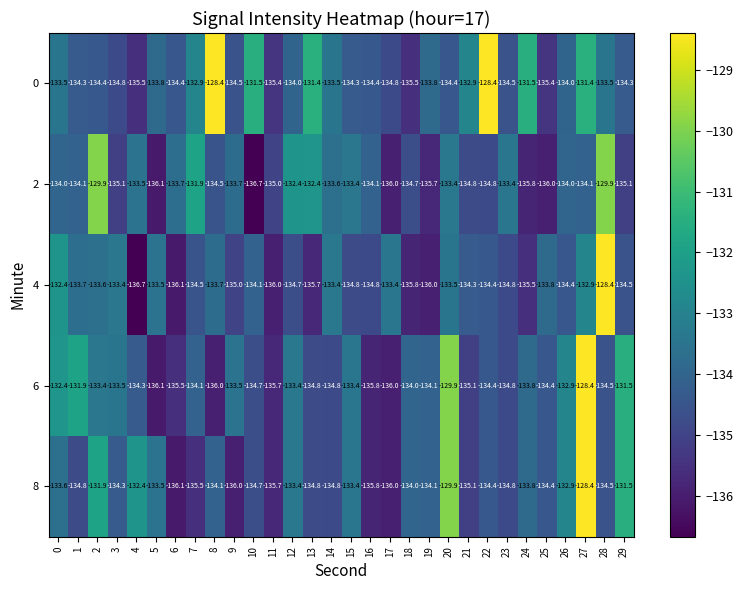

Which series has the widest spread of values?

4